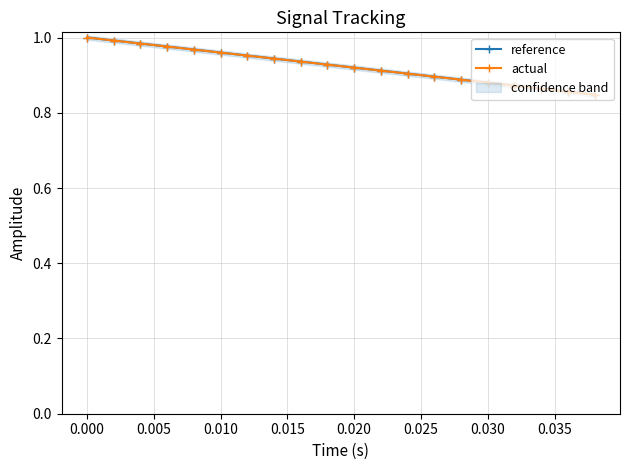

Reading right to left, extract all data points from this chart.

reference: 0.8	0.9	0.9	0.9	0.9	0.9	0.9	0.9	0.9	0.9	0.9	0.9	0.9	1.0	1.0	1.0	1.0	1.0	1.0	1.0
actual: 0.8	0.9	0.9	0.9	0.9	0.9	0.9	0.9	0.9	0.9	0.9	0.9	0.9	1.0	1.0	1.0	1.0	1.0	1.0	1.0